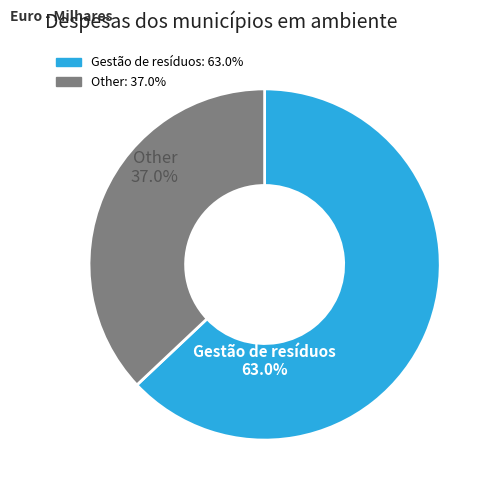

What is the largest slice in the pie chart?

Gestão de resíduos